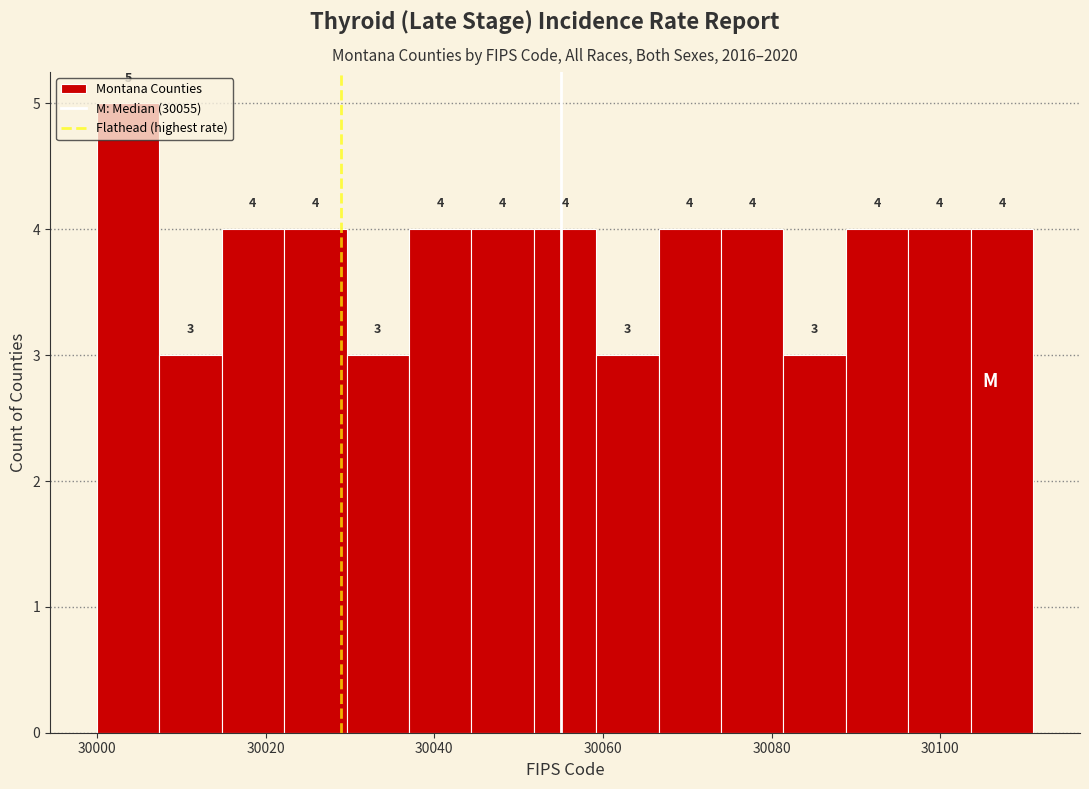

Around what value on the x-axis is the tallest bar? Give the approximate position of its centre, as read against the axis.

30004